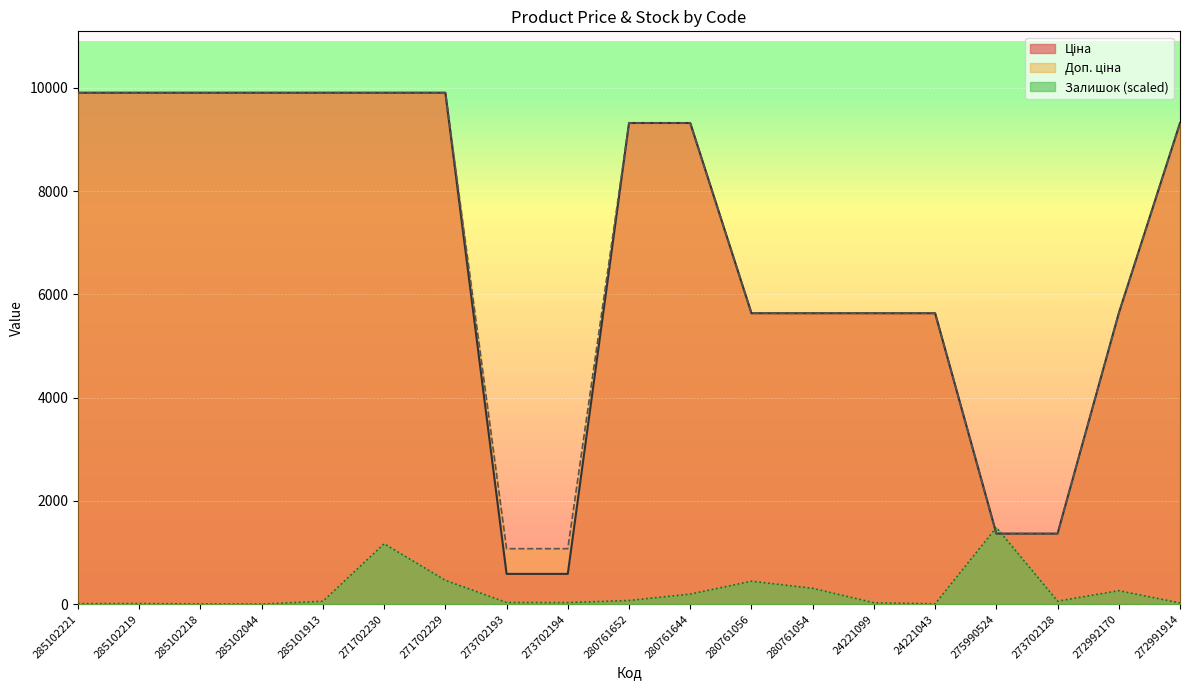

Reading right to left, extract all data points from this chart.

Ціна: 9321.4	5636.0	1366.3	1366.3	5636.0	5636.0	5636.0	5636.0	9321.4	9321.4	586.0	586.0	9908.5	9908.5	9908.5	9908.5	9908.5	9908.5	9908.5
Доп. ціна: 9321.4	5636.0	1366.0	1366.0	5636.0	5636.0	5636.0	5636.0	9321.4	9321.4	1074.5	1074.5	9908.5	9908.5	9908.5	9908.5	9908.5	9908.5	9908.5
Залишок: 23.8	261.3	57.7	1486.3	6.8	27.1	307.1	444.5	195.1	71.3	30.5	32.2	461.5	1170.7	56.0	1.7	5.1	11.9	10.2